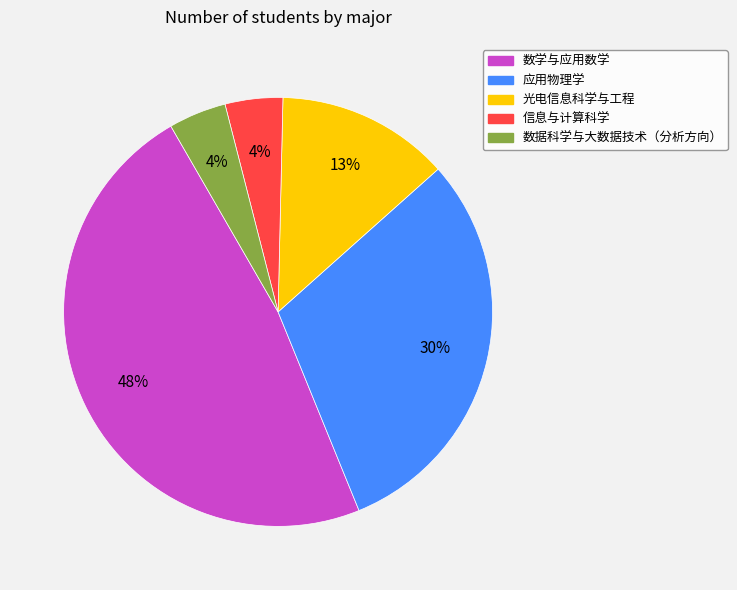

Does any single category account for the majority?

No